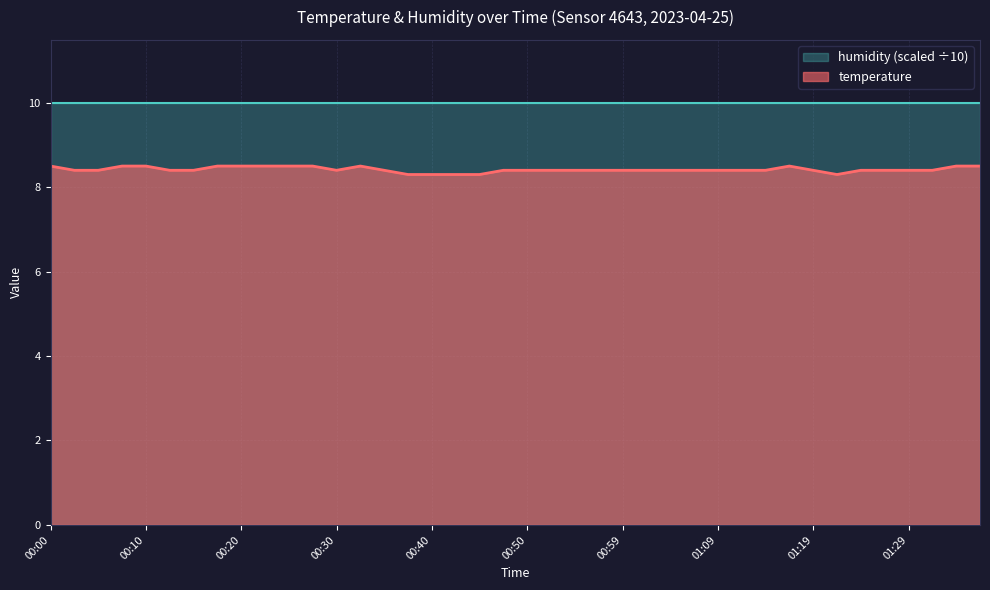

How many distinct data groups are displayed?

2